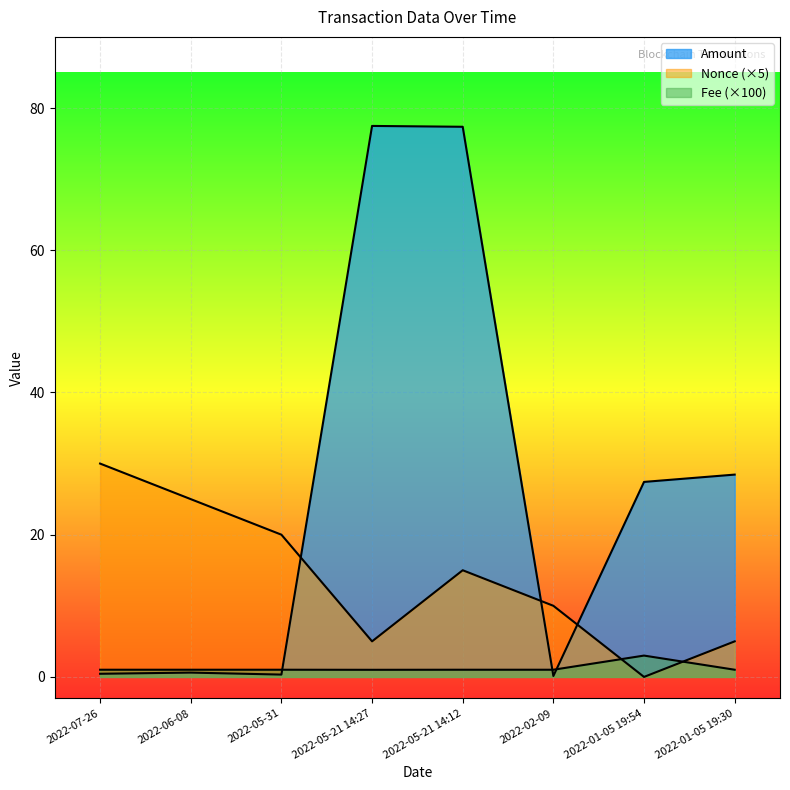

In Nonce, how many points are higher than both neighbors (excluding endpoints)?

1